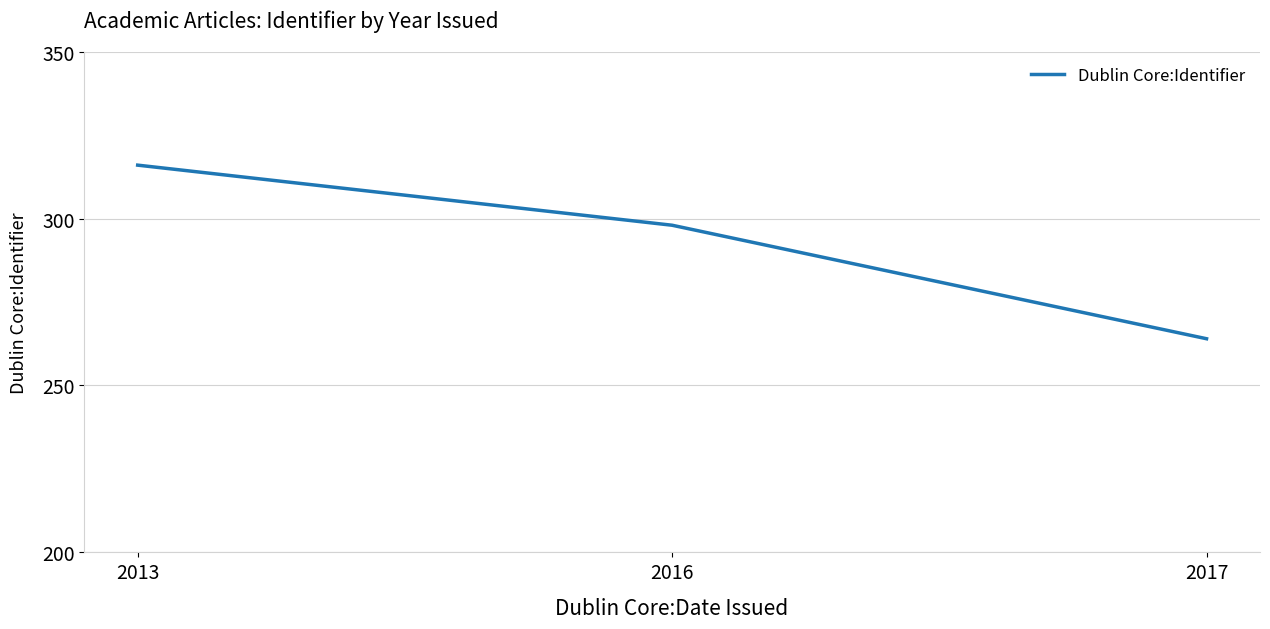

What is the sum of all values?

878